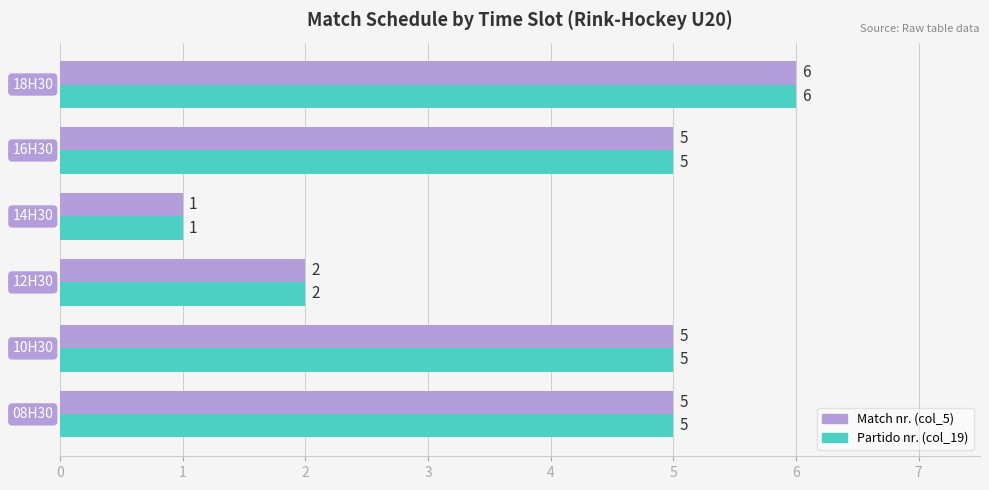

What is the total value across all series at 10H30?

10